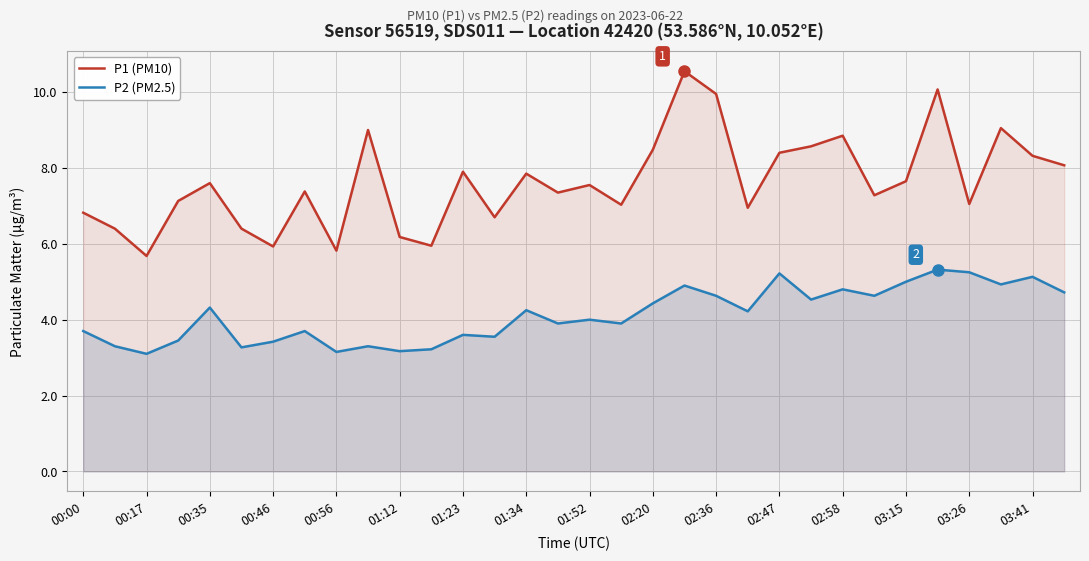

What is the sum of all P1 (PM10) values?

243.9